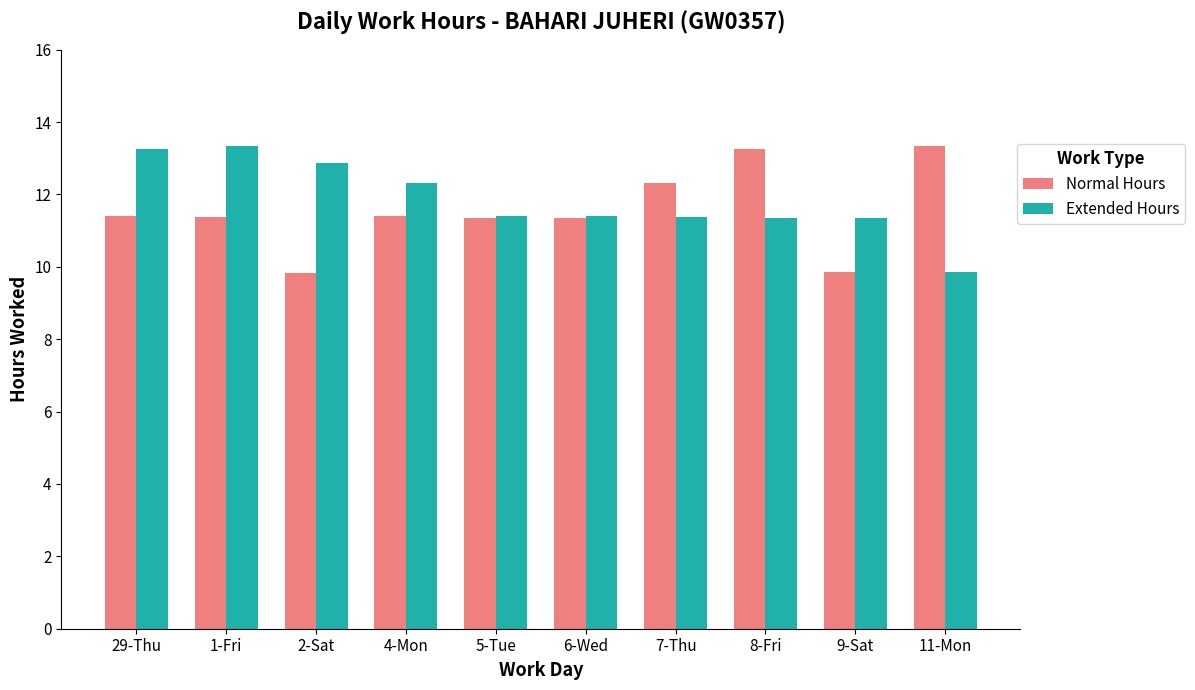

At which label does Extended Hours first exceed 11?

29-Thu